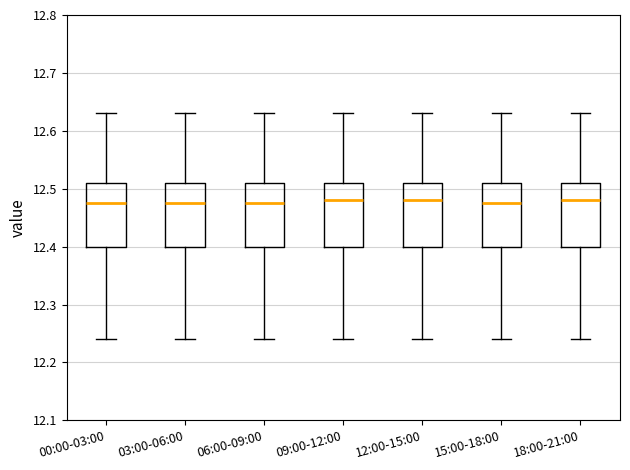

Reading left to right, read every box against the y-axis: the position of its median line, the range the box covers, and the ends of its whiskers. The values are not printed on the chart, so give them approximately, as read against the axis.

00:00-03:00: median 12.48, box 12.40 to 12.51, whiskers 12.24 to 12.63
03:00-06:00: median 12.48, box 12.40 to 12.51, whiskers 12.24 to 12.63
06:00-09:00: median 12.48, box 12.40 to 12.51, whiskers 12.24 to 12.63
09:00-12:00: median 12.48, box 12.40 to 12.51, whiskers 12.24 to 12.63
12:00-15:00: median 12.48, box 12.40 to 12.51, whiskers 12.24 to 12.63
15:00-18:00: median 12.48, box 12.40 to 12.51, whiskers 12.24 to 12.63
18:00-21:00: median 12.48, box 12.40 to 12.51, whiskers 12.24 to 12.63